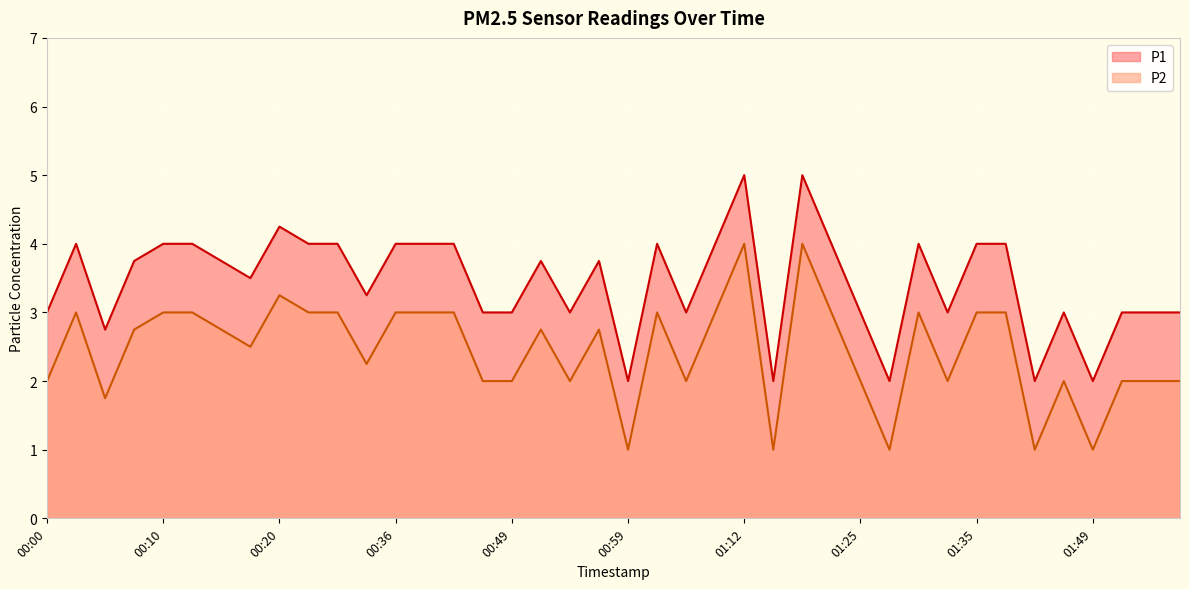

What is the difference between the maximum and second lowest values in the P1 series?

3.0